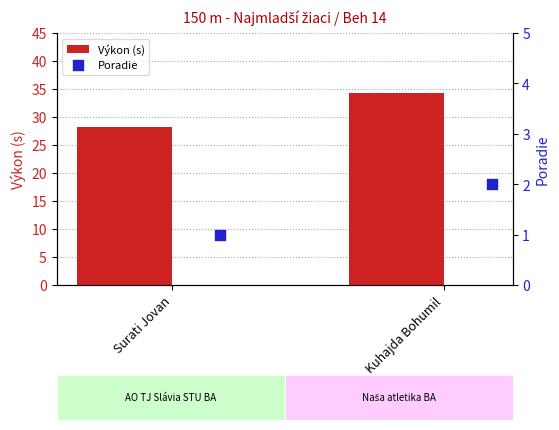

What is the sum of all Výkon (s) values?

62.5